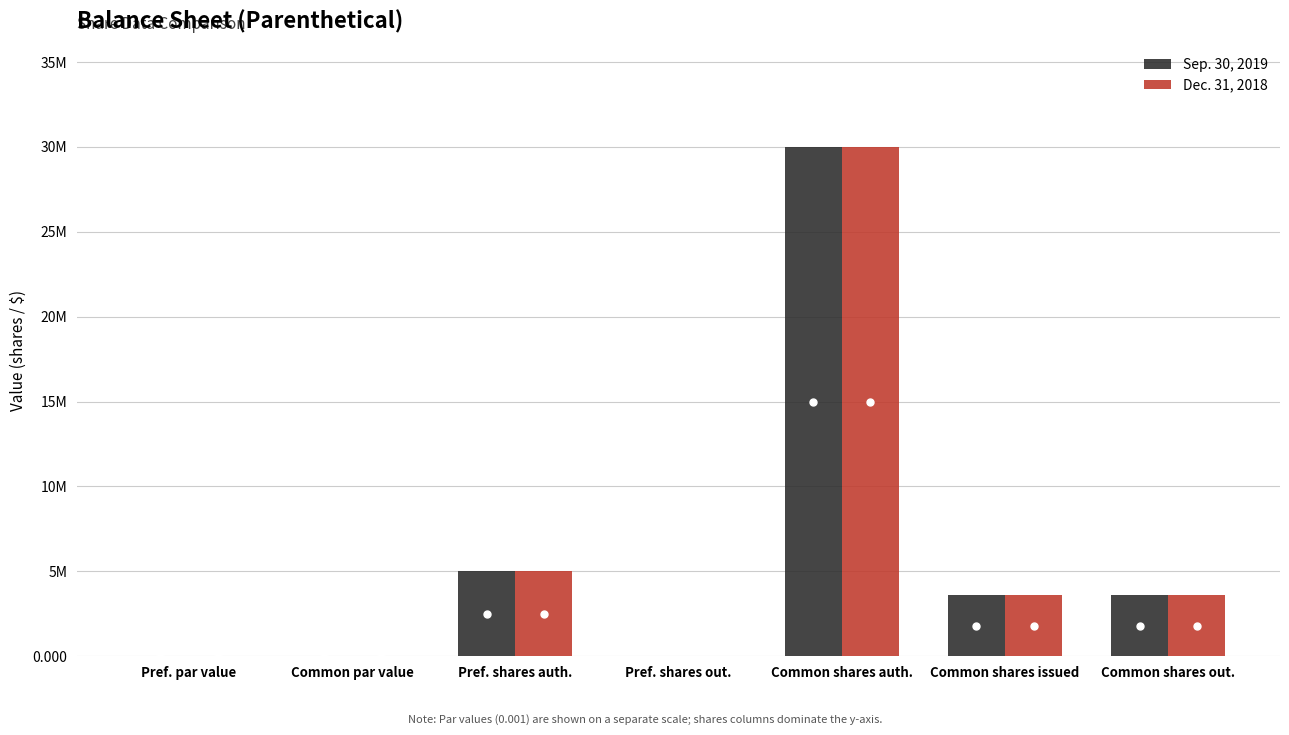

What are all the series names shown in the legend?

Sep. 30, 2019, Dec. 31, 2018